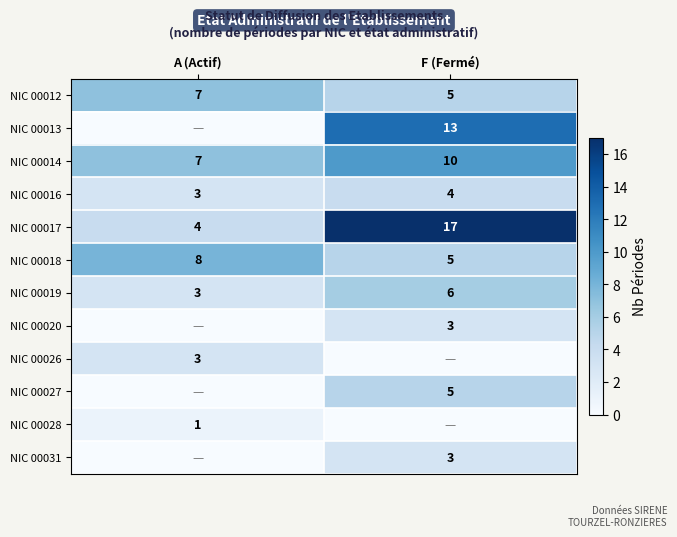

Which category has the highest value across all series?

F (Fermé)